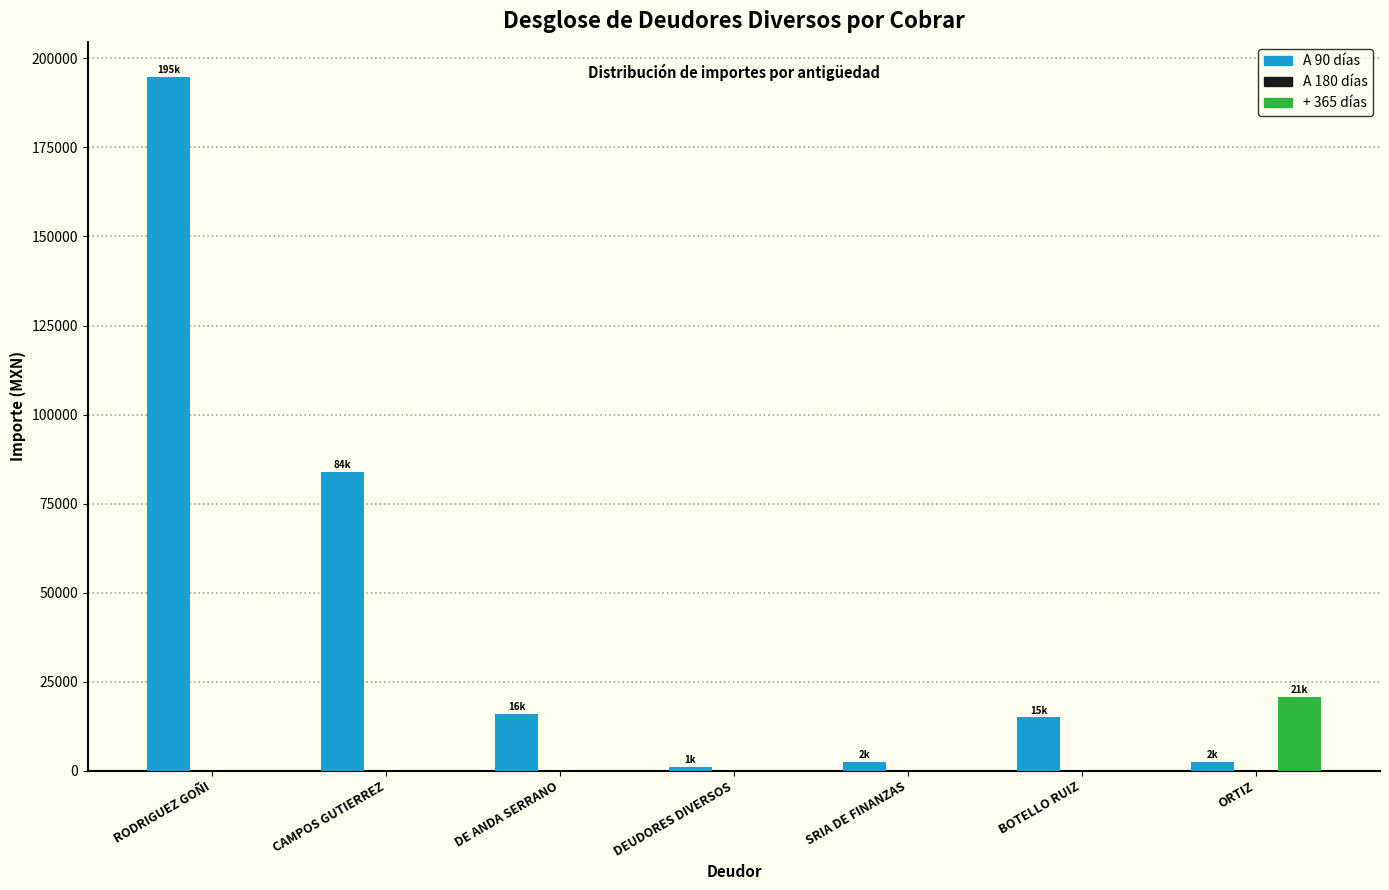

What is the sum of all A 90 días values?

315917.9